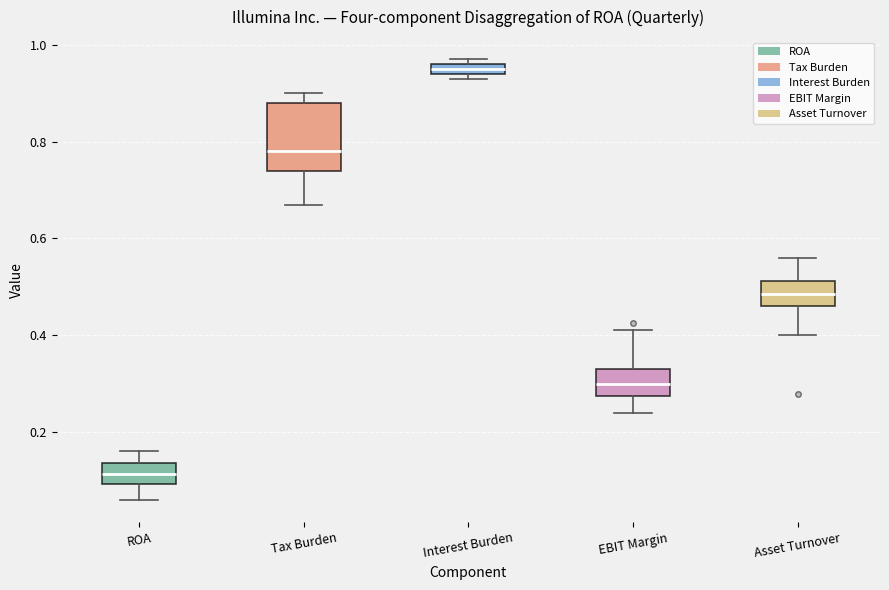

Which box's median line is the highest?

Interest Burden